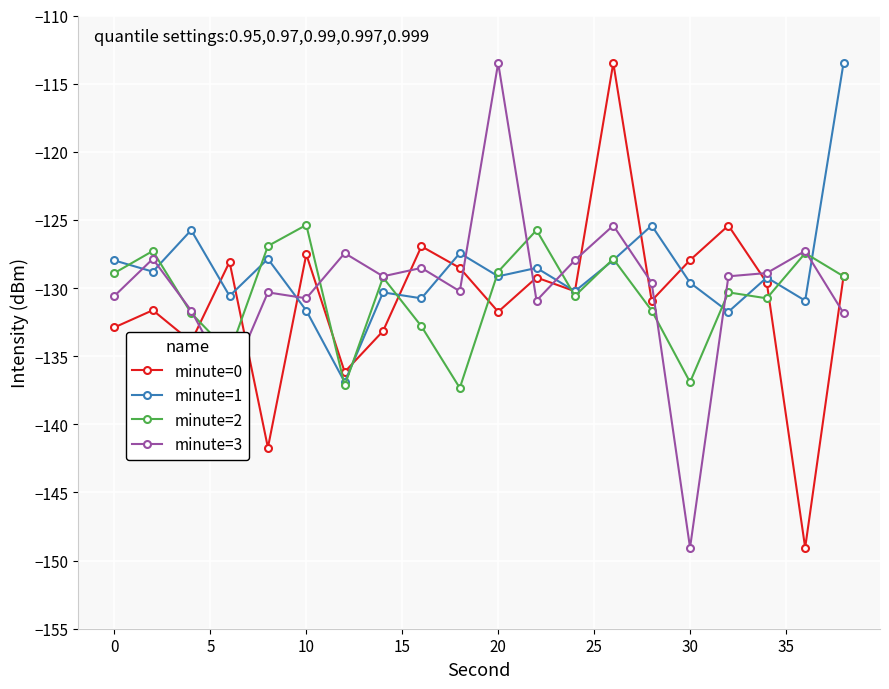

What is the minimum value for minute=2?

-137.3